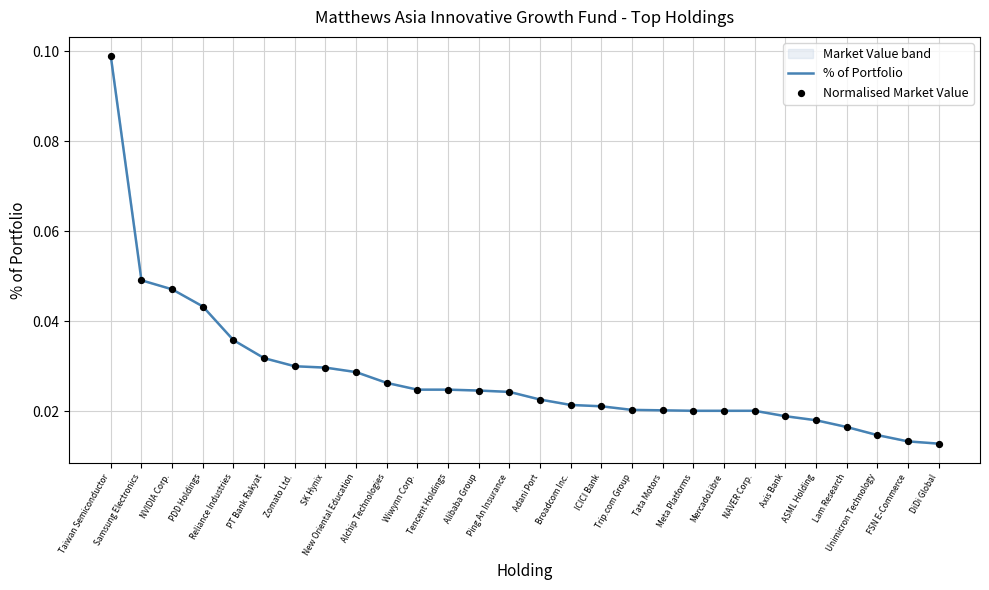

Which series has the widest spread of Y values?

% of Portfolio